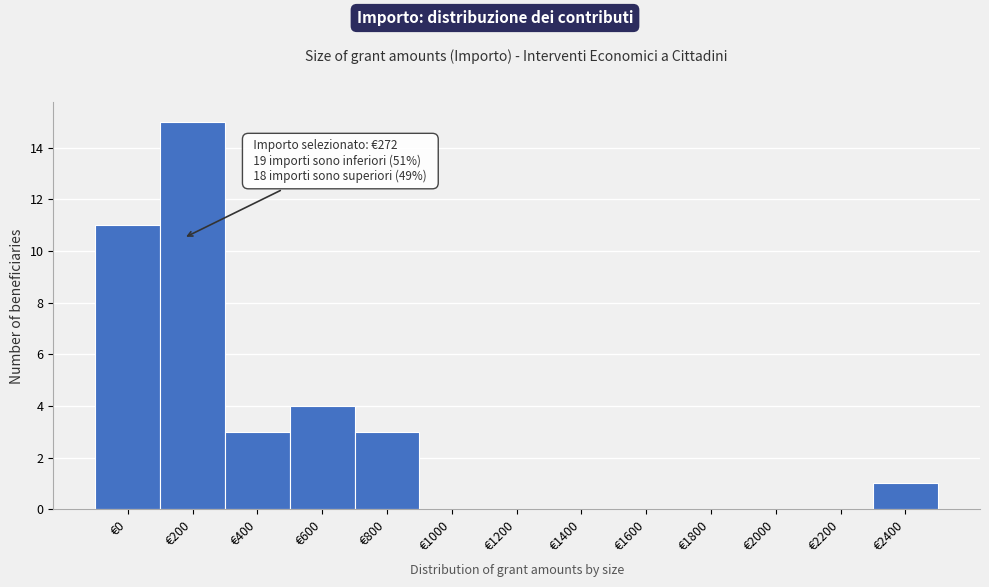

Reading left to right, list all the values displayed in this chart.

€0=11	€200=15	€400=3	€600=4	€800=3	€1000=0	€1200=0	€1400=0	€1600=0	€1800=0	€2000=0	€2200=0	€2400=1